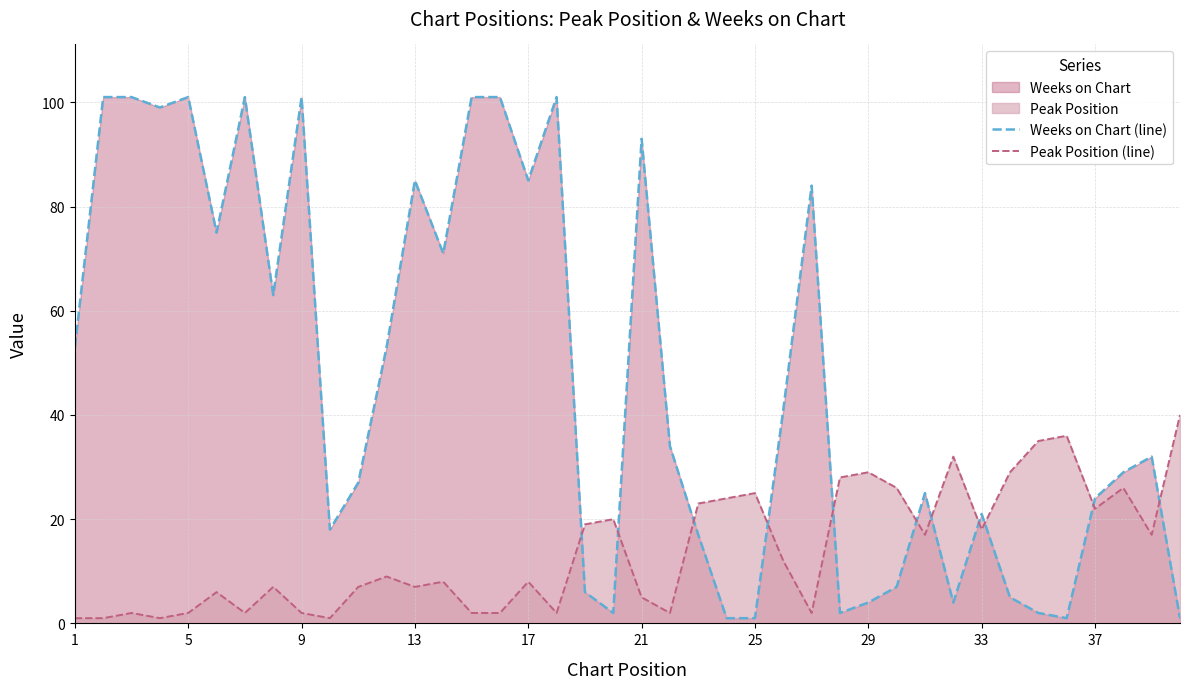

Rank the series at 37 from highest to lowest value.

Weeks on Chart (line), Peak Position (line)